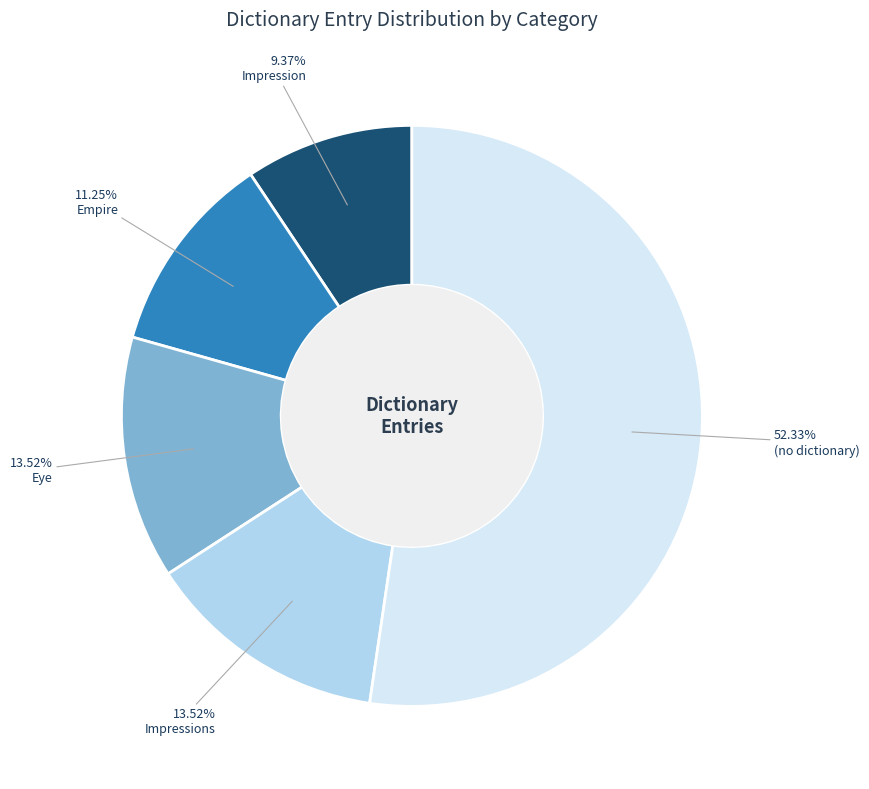

To the nearest percent, what is the combined percentage of (no dictionary) and Impressions?

66%